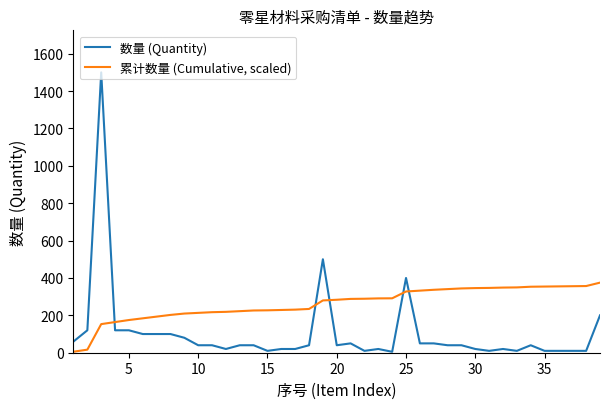

List the series in order of their peak value, highest first.

数量 (Quantity), 累计数量 (Cumulative, scaled)